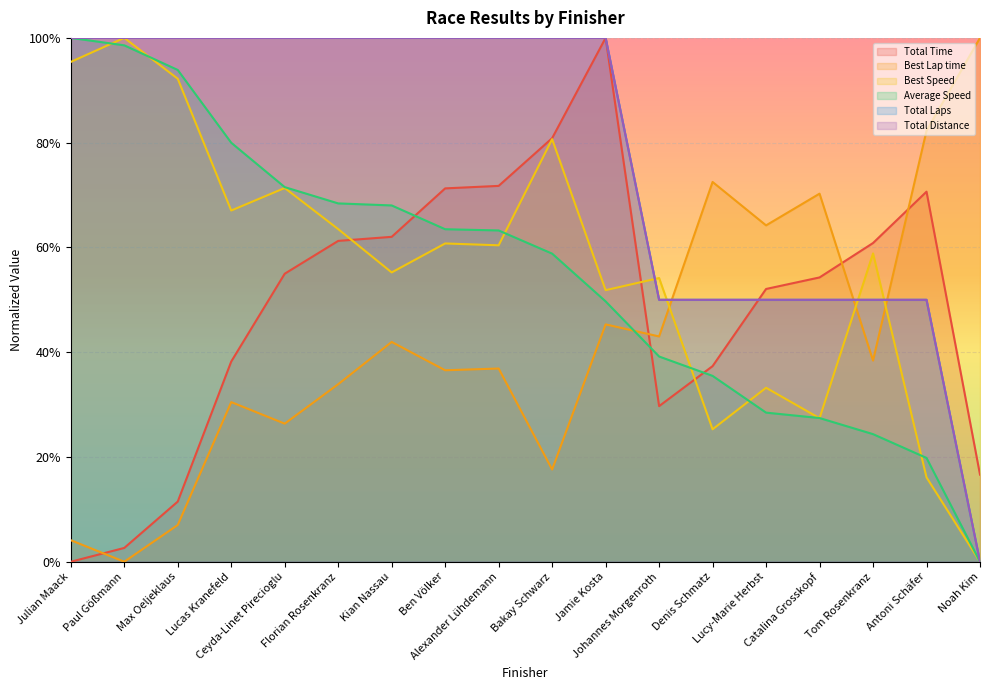

True or false: Total Time and Best Lap time intersect in this chart.

True